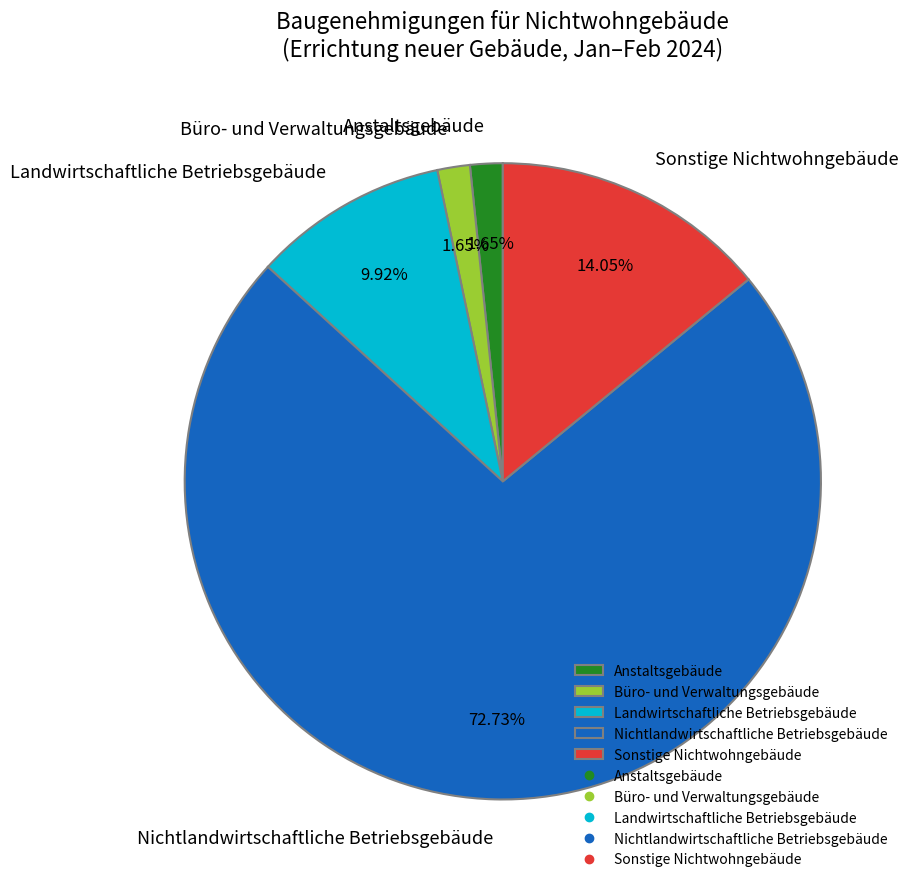

Is Anstaltsgebäude the majority of the pie?

No